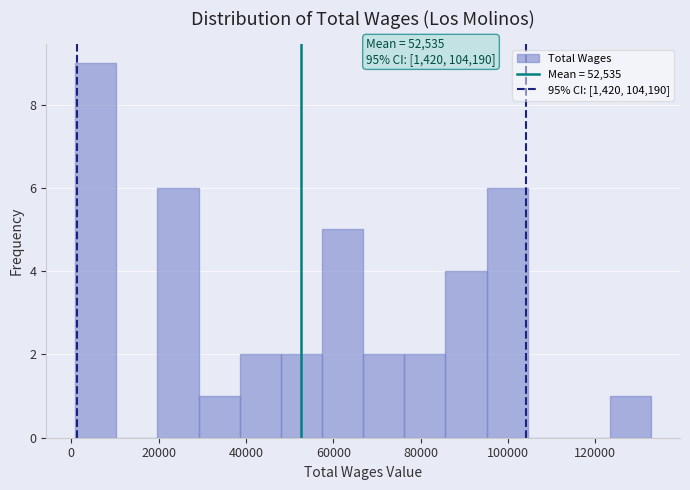

Which range on the x-axis has the tallest bar?

0 to 10000